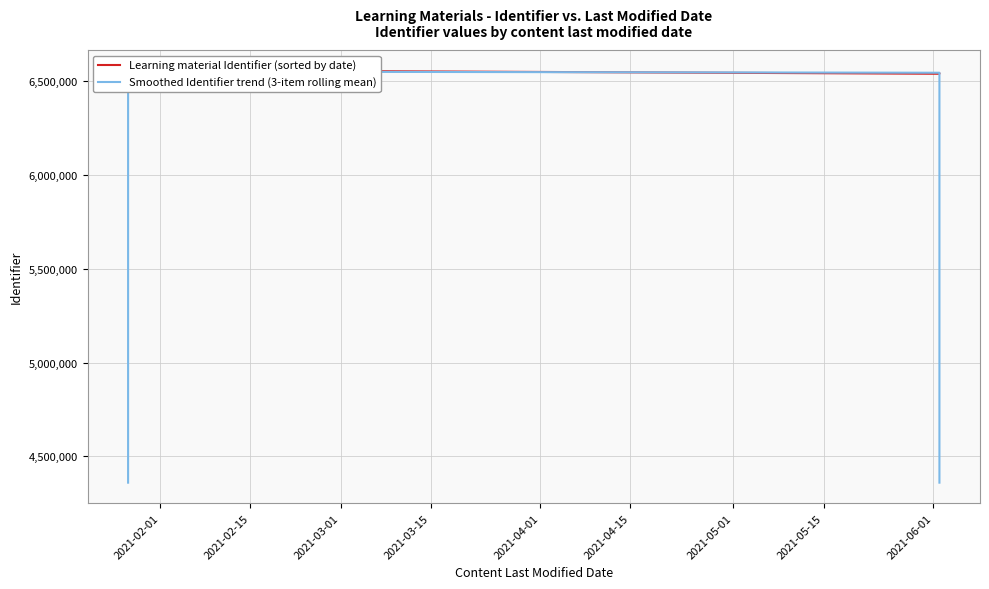

Does the chart display data point markers on the line(s)?

No